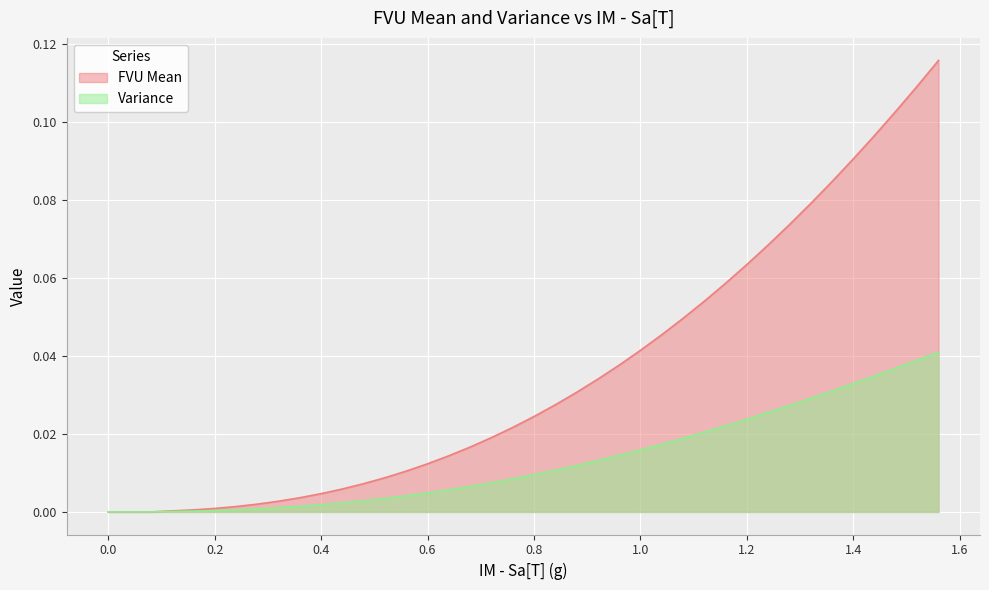

Rank the series by their maximum value, from highest to lowest.

FVU Mean, Variance